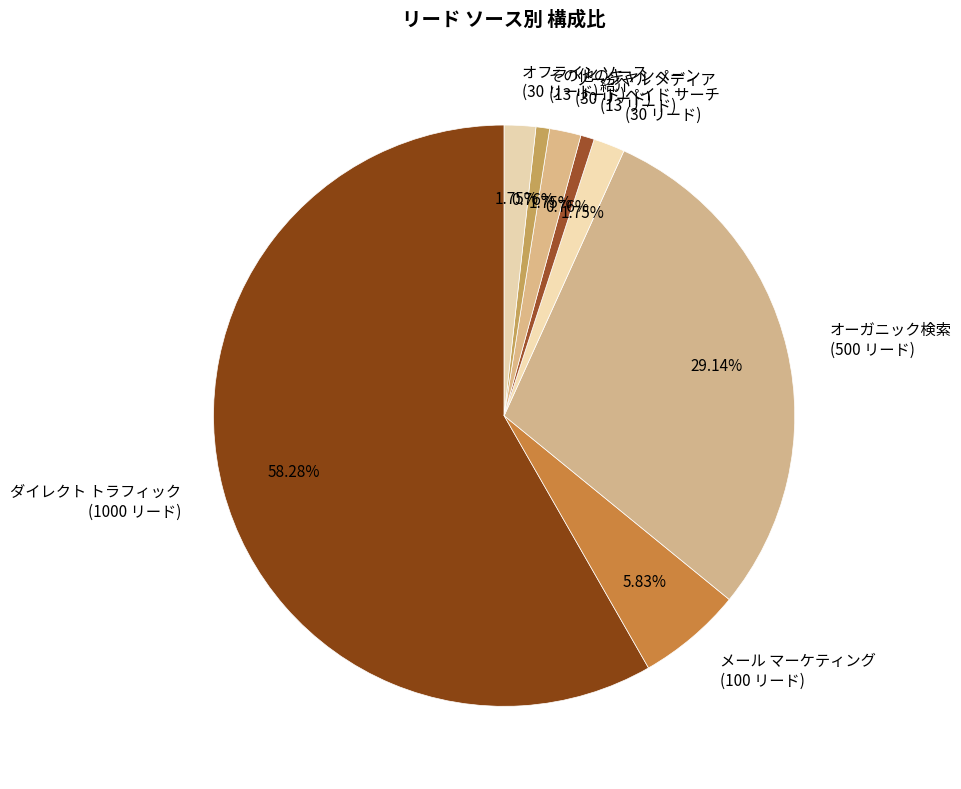

Count the number of slices in the pie.

8